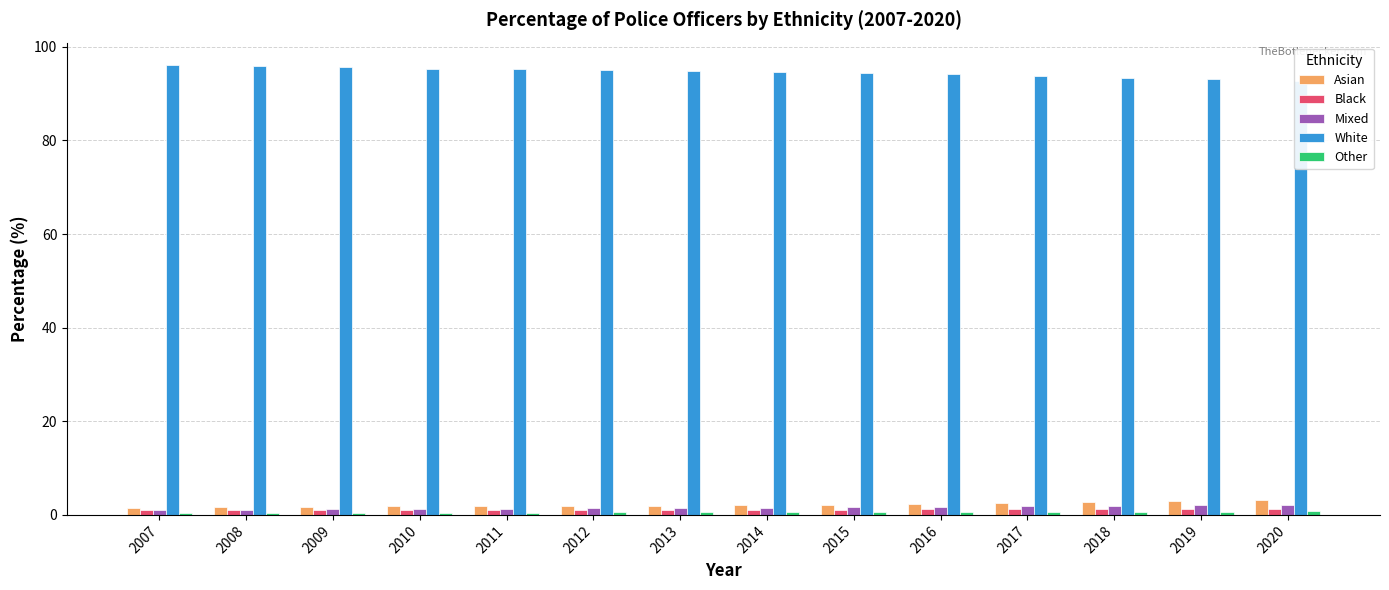

True or false: Other has a value of 1.1 at 2013.

False